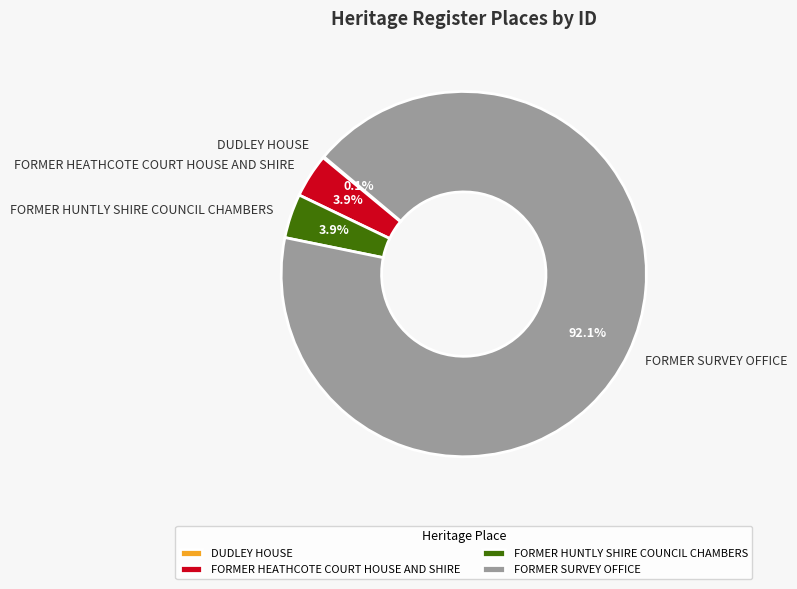

To the nearest percent, what is the combined percentage of FORMER HUNTLY SHIRE COUNCIL CHAMBERS and FORMER SURVEY OFFICE?

96%